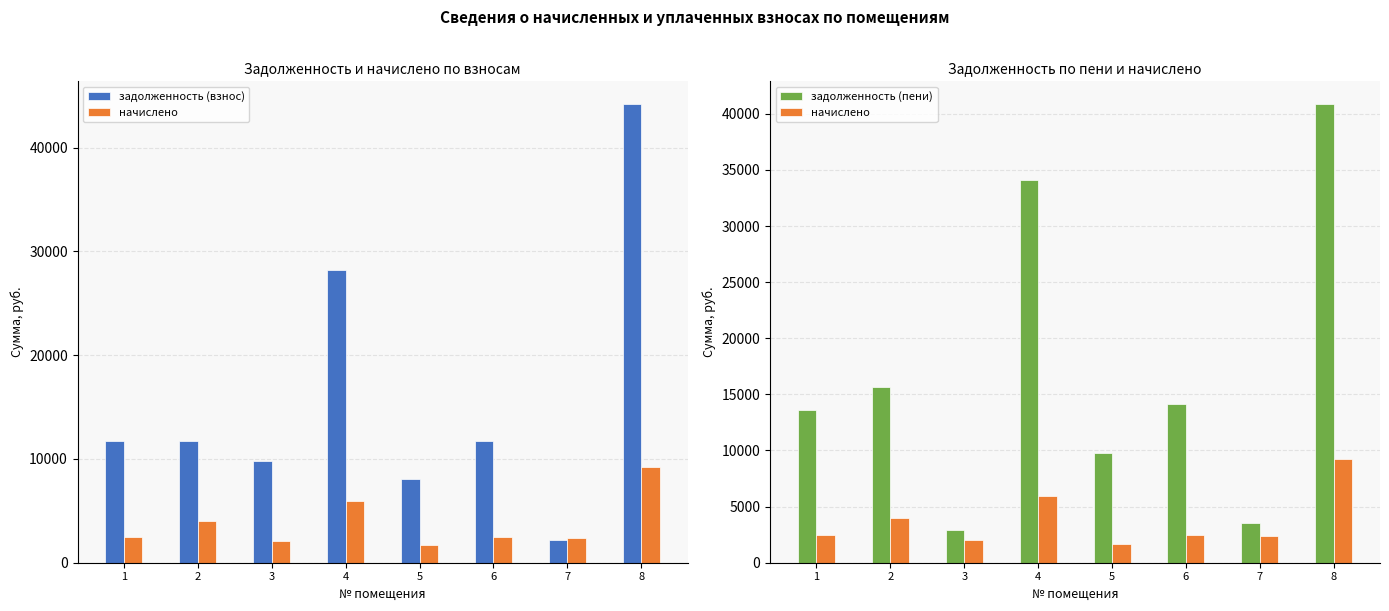

At which label does задолженность (взнос) first exceed 11694?

1